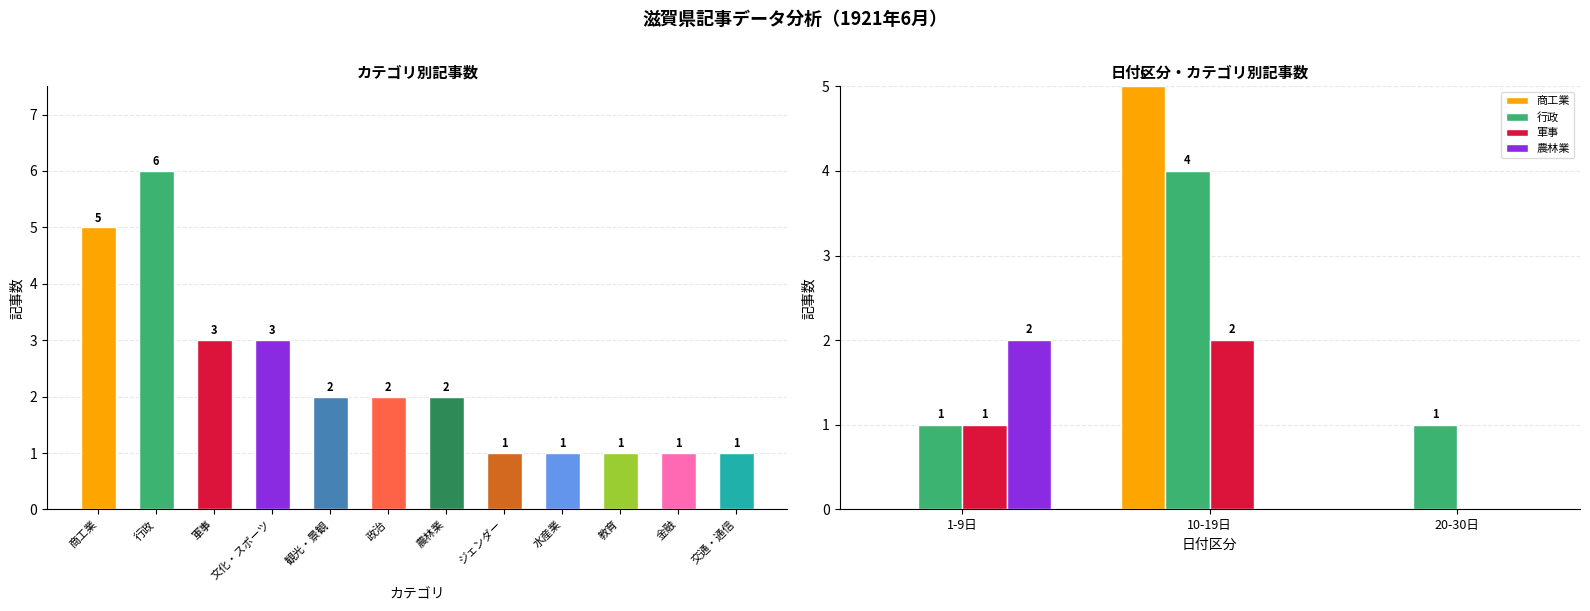

List the series in order of their overall mean, lowest first.

農林業, 軍事, 商工業, 行政